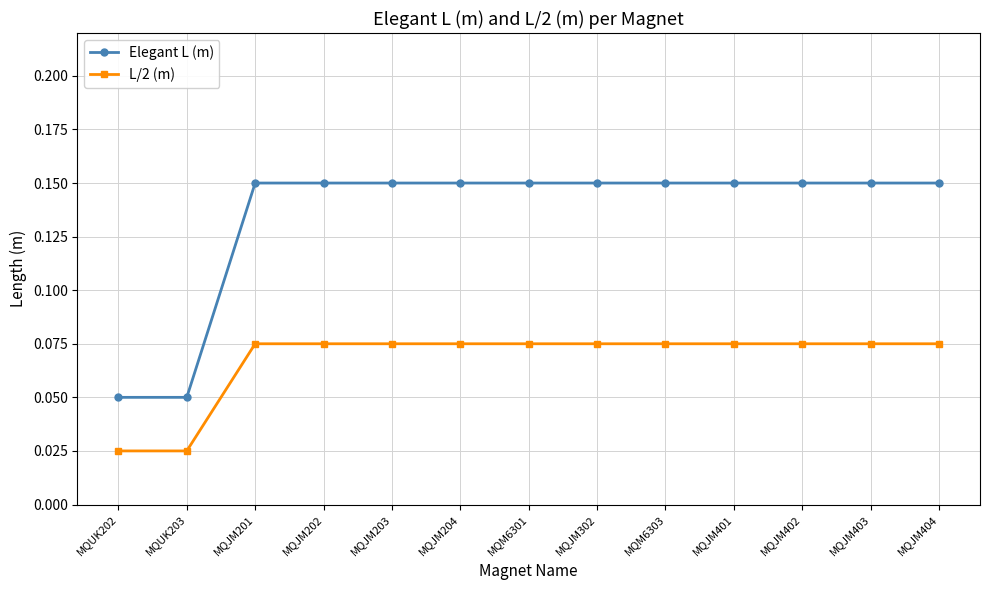

What are all the series names shown in the legend?

Elegant L (m), L/2 (m)